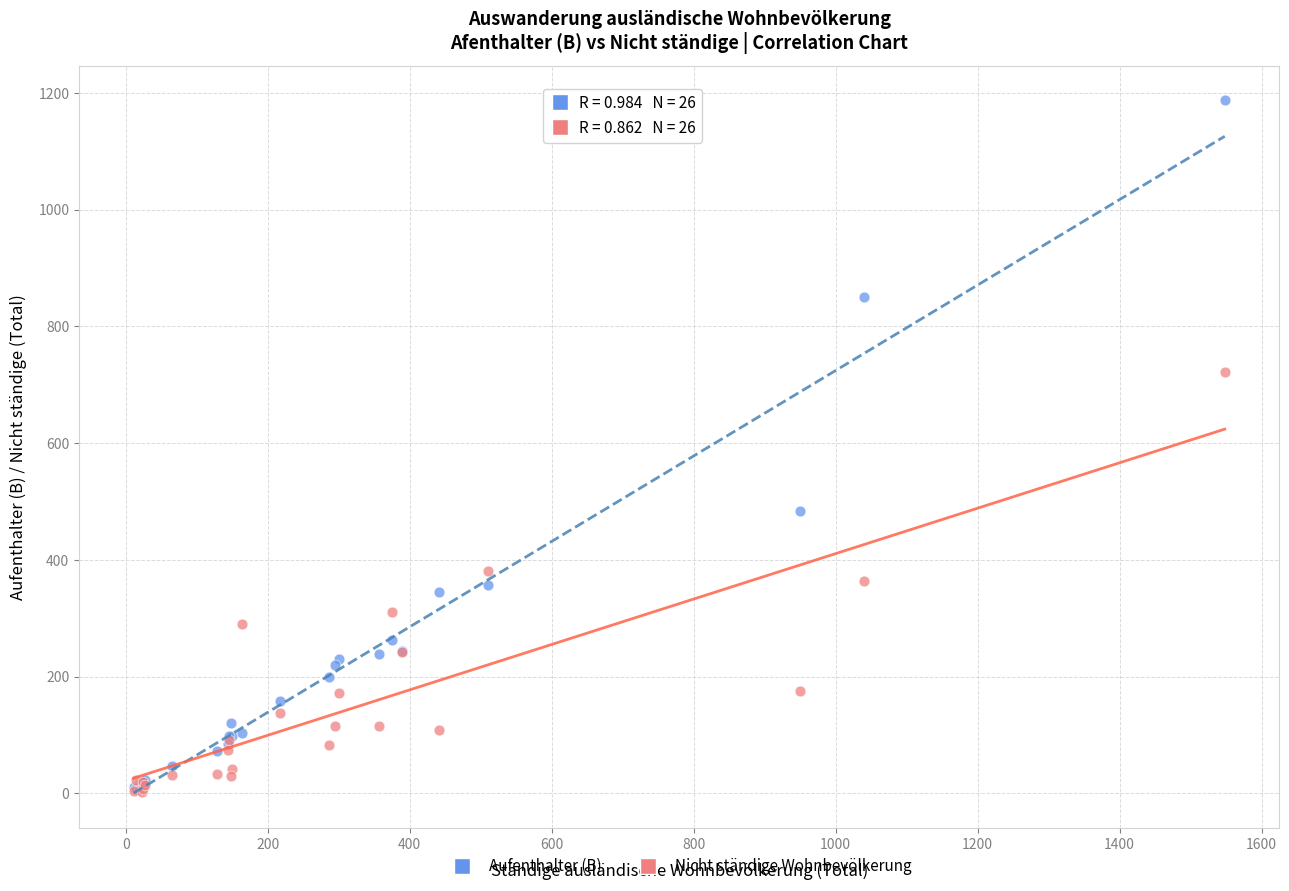

Across all series, what Y value is closest to 595?

484